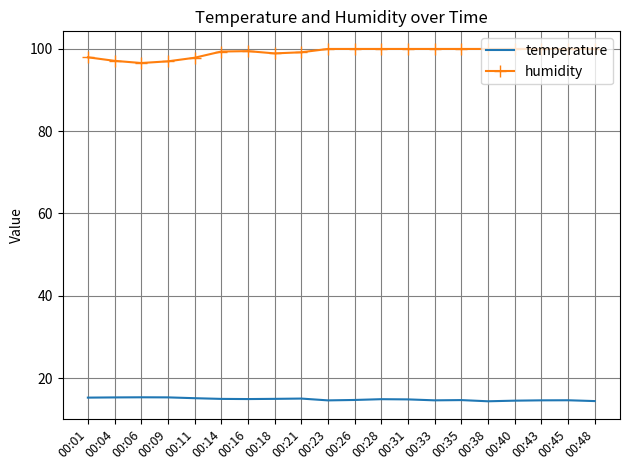

Between 00:04 and 00:21, which series saw the biggest shift?

humidity